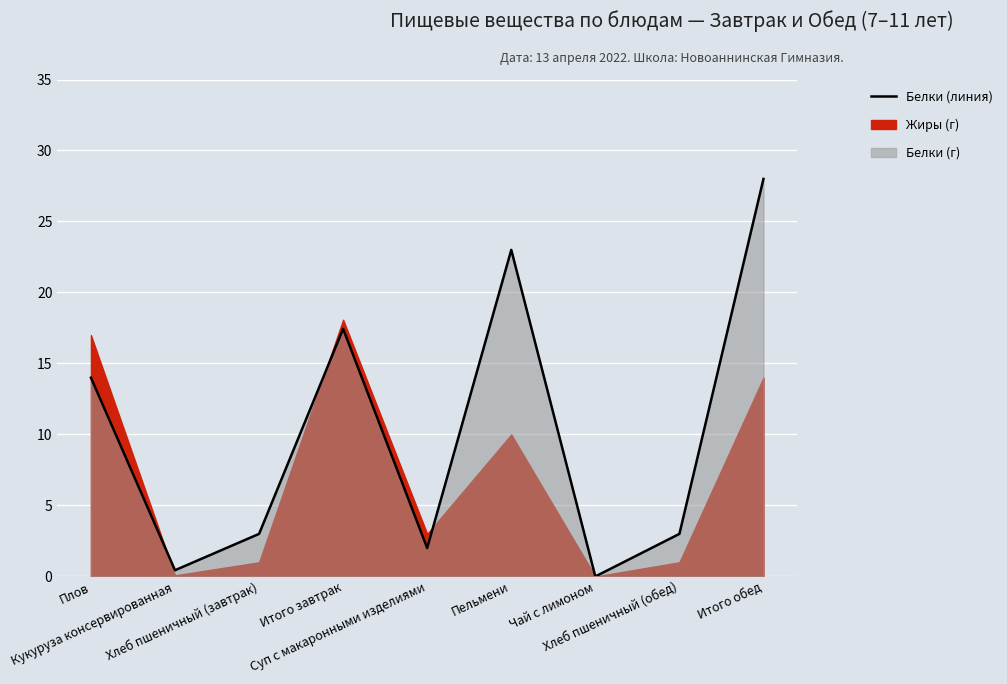

Read the value at Плов.

14.0